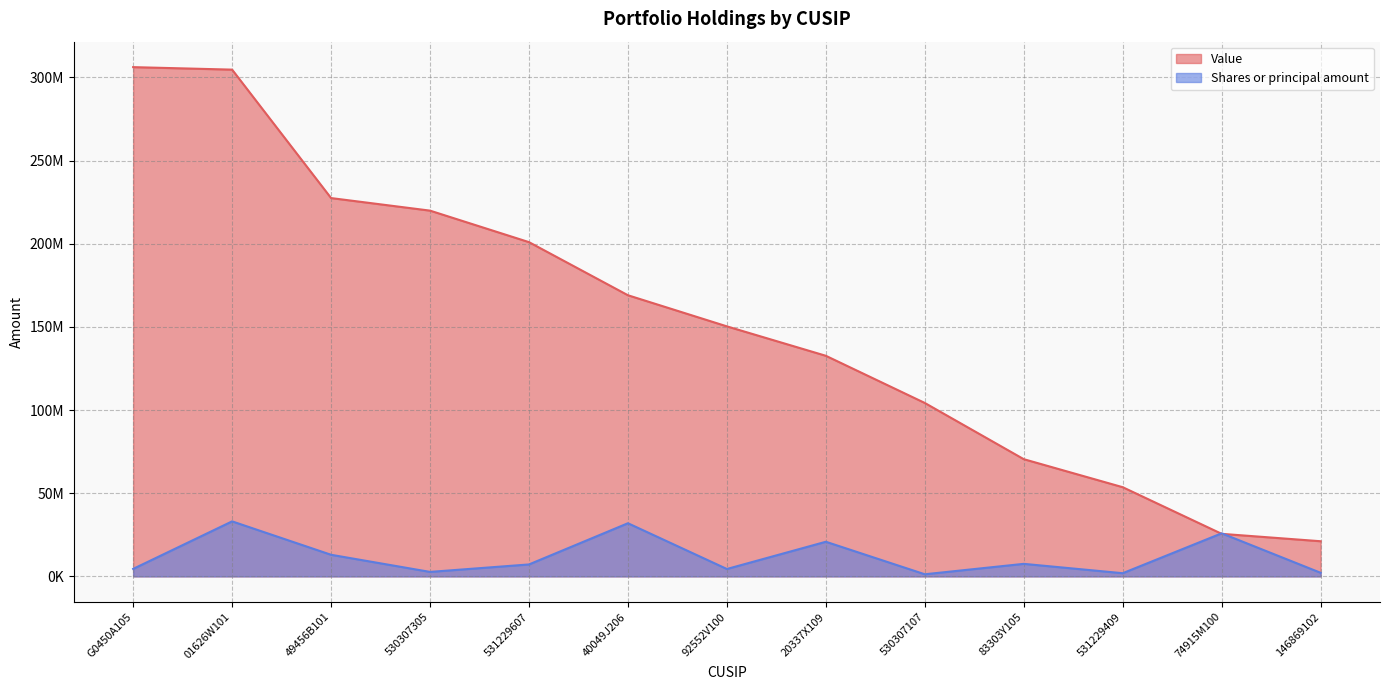

At which category is the sum across all series the highest?

01626W101